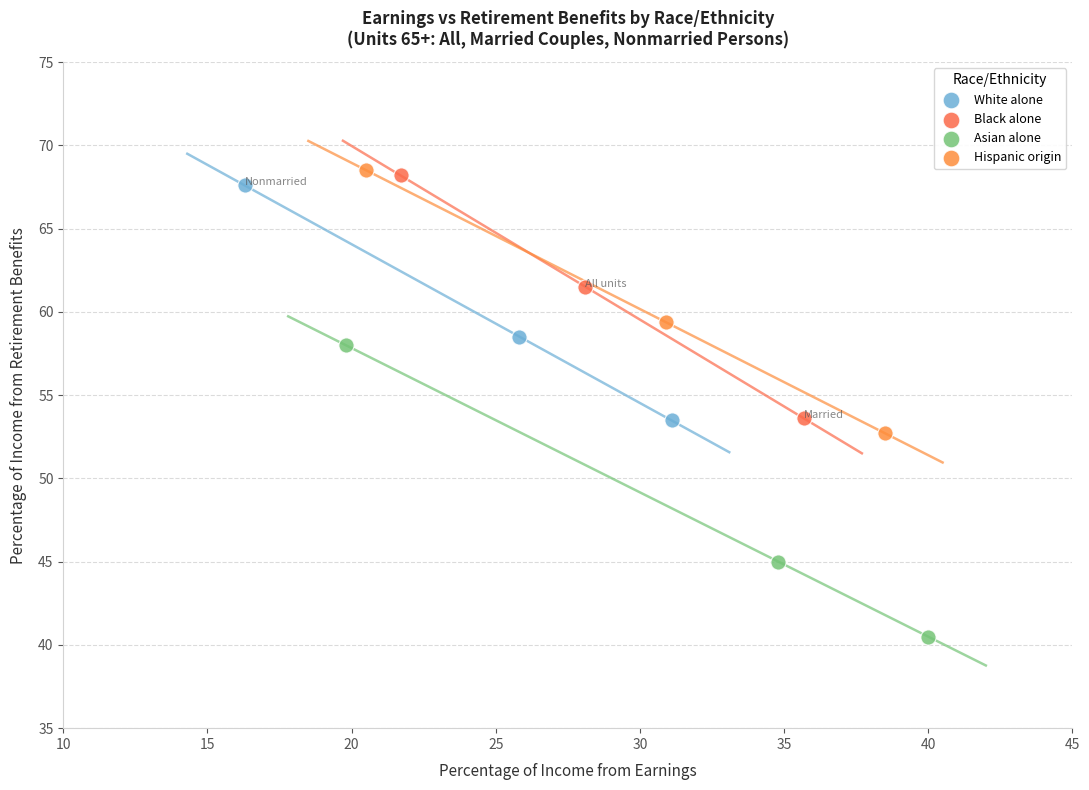

Which series reaches the minimum Y coordinate?

Asian alone